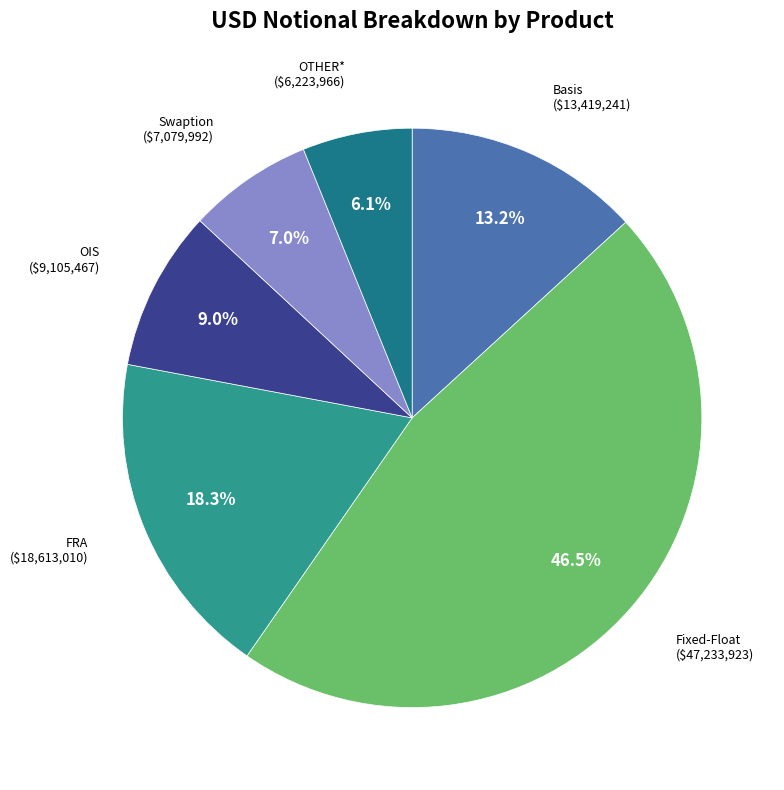

What is the smallest slice in the pie chart?

OTHER*